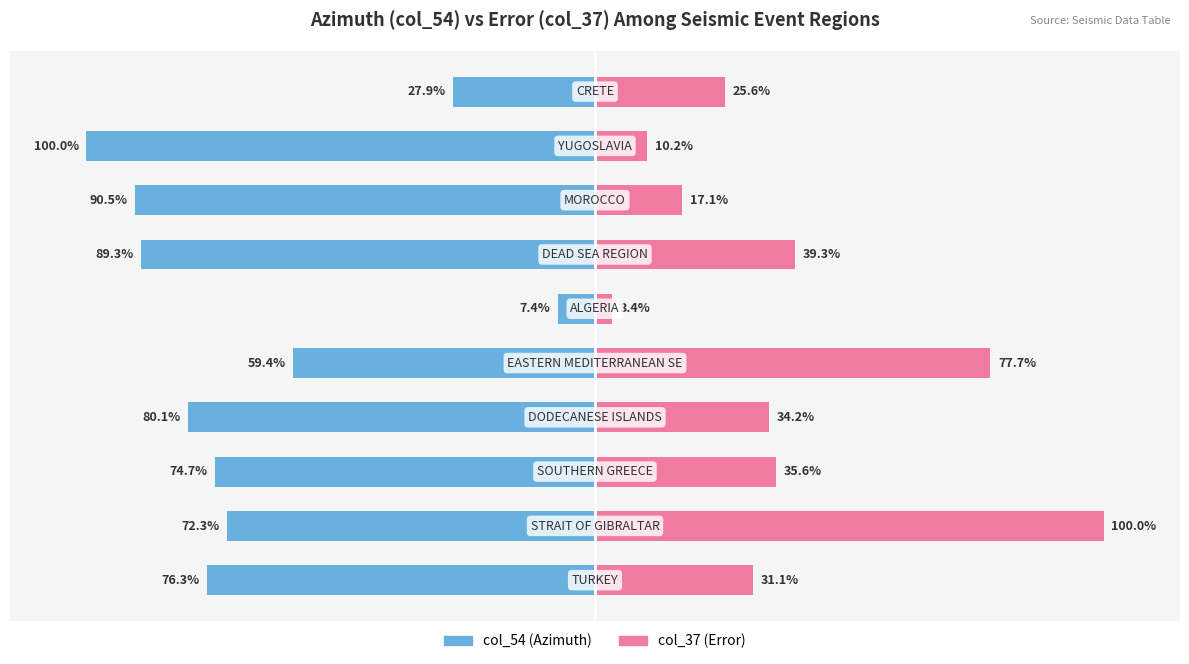

Reading left to right, what are all the values shown in this chart?

col_54 (Azimuth): -76.3	-72.3	-74.7	-80.1	-59.4	-7.4	-89.3	-90.5	-100.0	-27.9
col_37 (Error): 31.1	100.0	35.6	34.2	77.7	3.4	39.3	17.1	10.2	25.6